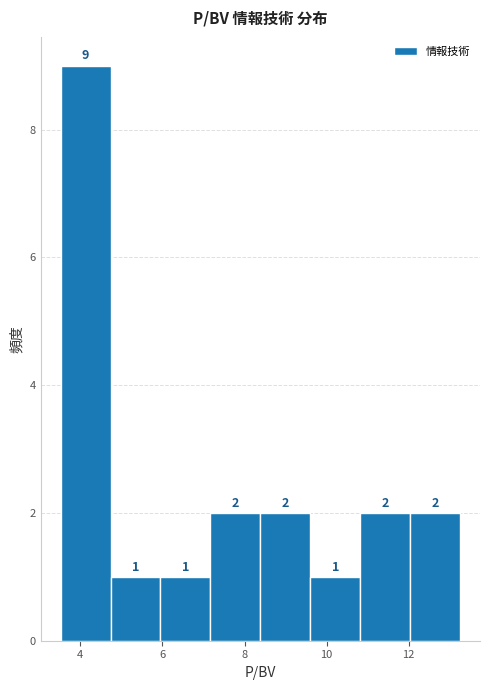

Reading left to right, list every bar in this chart as the range it spans on the x-axis followed by its height. The bar edges are not printed on the chart, so give them approximately, as read against the axis.

3.6 to 4.8: 9
4.8 to 6.0: 1
6.0 to 7.2: 1
7.2 to 8.4: 2
8.4 to 9.6: 2
9.6 to 10.8: 1
10.8 to 12.0: 2
12.0 to 13.2: 2